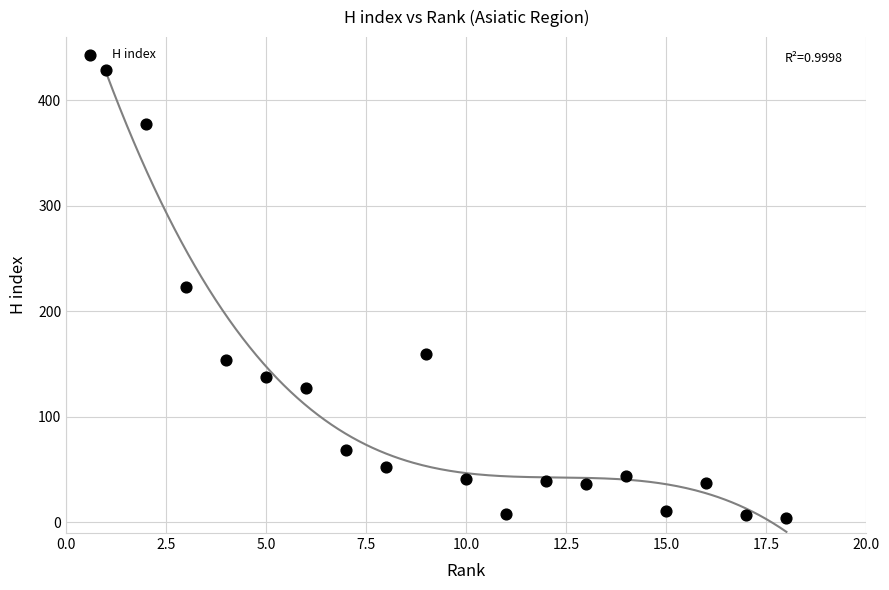

What Y value in the scatter plot is closest to 216?

223